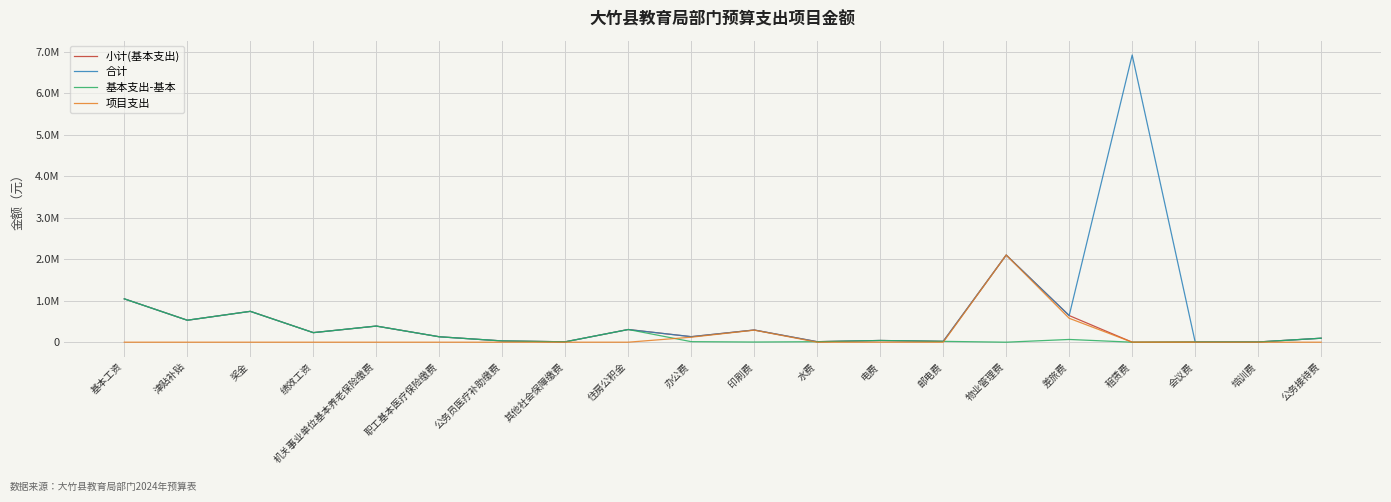

At which label does 合计 first exceed 230200?

基本工资